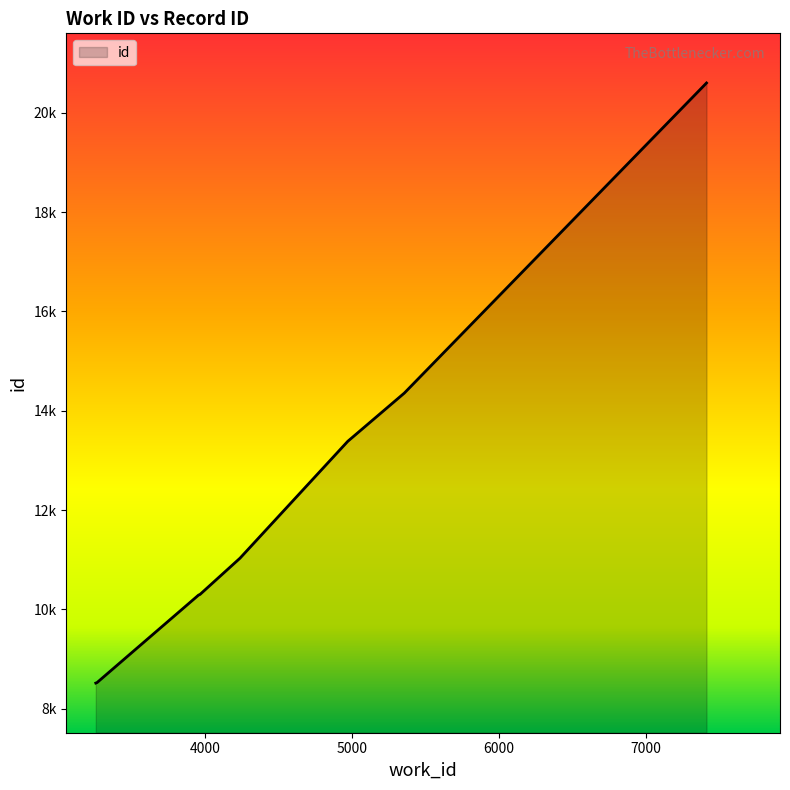

Does the chart have visible grid lines?

No